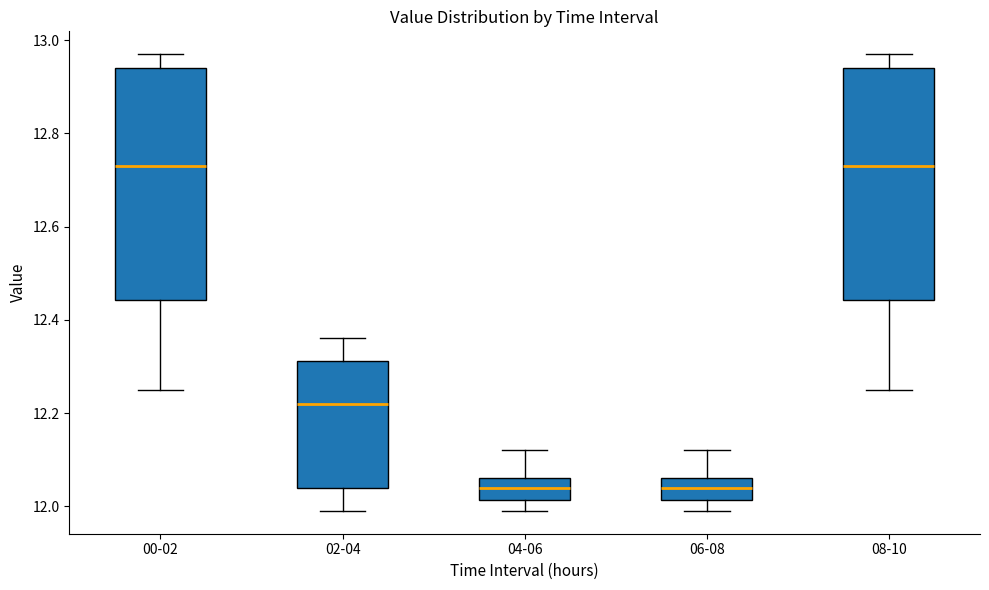

Where is the lower edge of the box for 00-02 on the y-axis? The values are not printed on the chart, so give them approximately, as read against the axis.

12.44